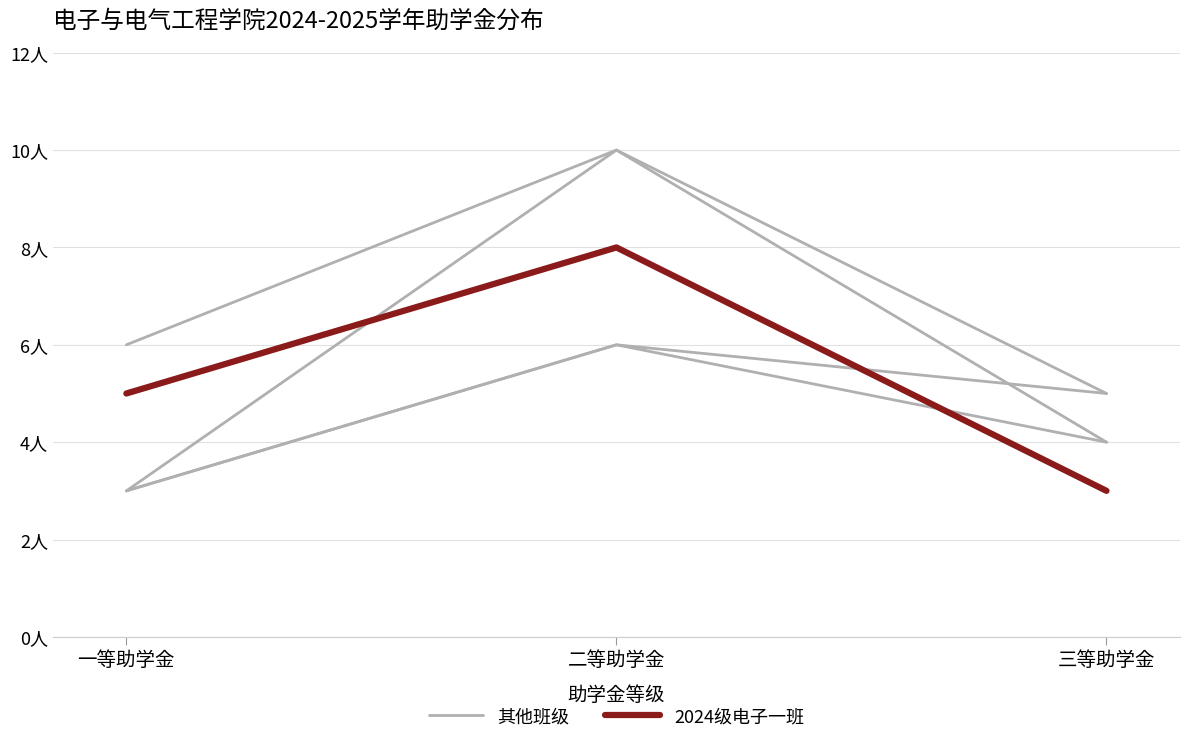

How many categories are shown in the chart?

3